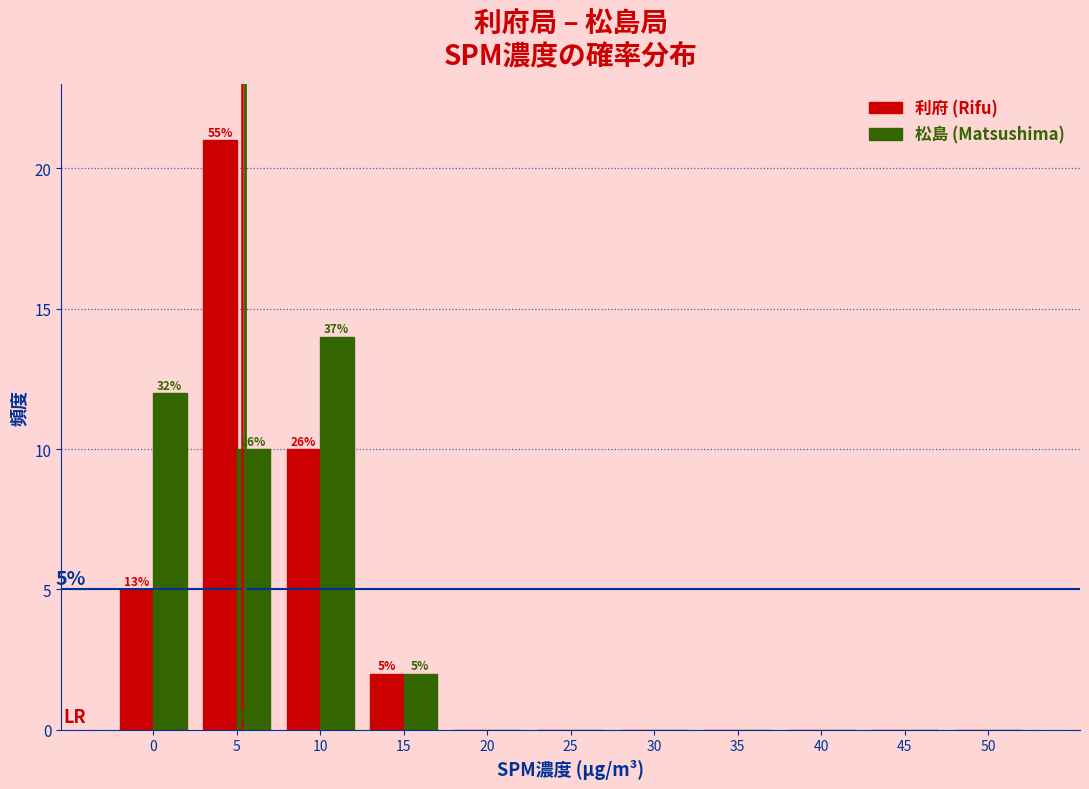

Reading right to left, transcribe all the data shown in this chart.

利府: 50=0	45=0	40=0	35=0	30=0	25=0	20=0	15=2	10=10	5=21	0=5
松島: 50=0	45=0	40=0	35=0	30=0	25=0	20=0	15=2	10=14	5=10	0=12